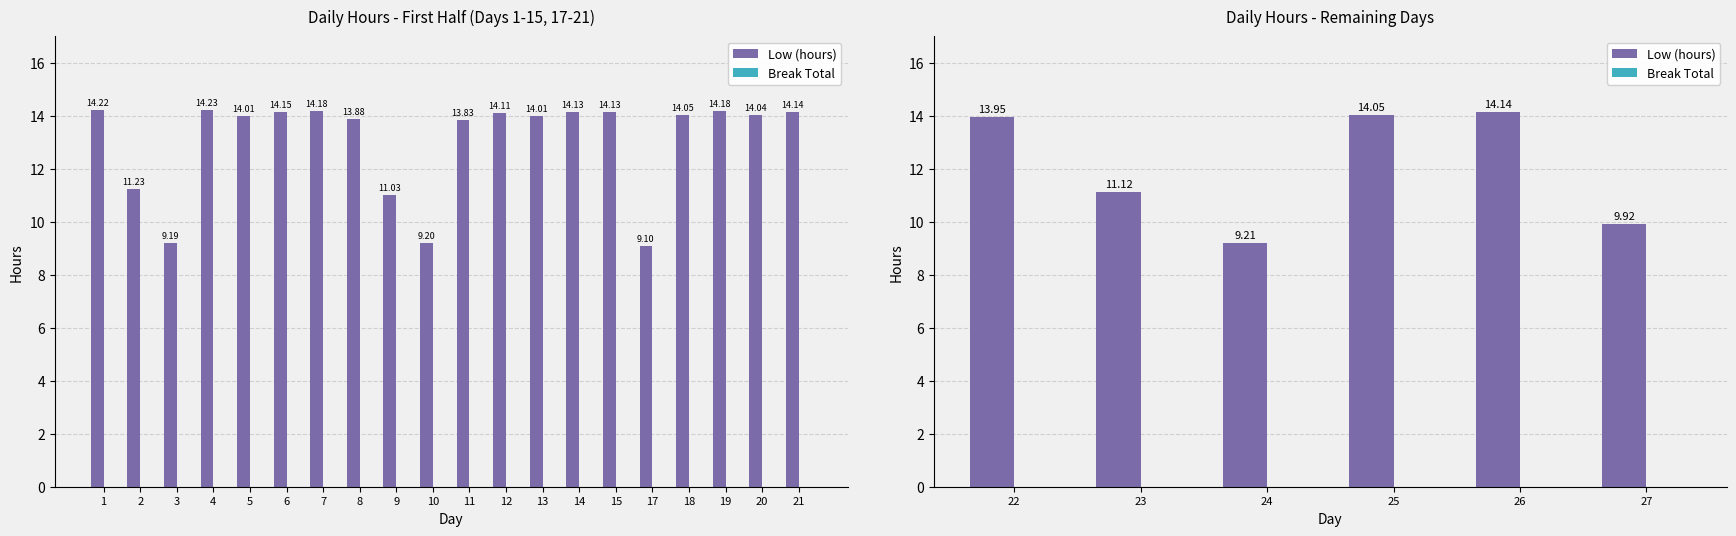

List the series in order of their overall mean, highest first.

Low (hours), Break Total